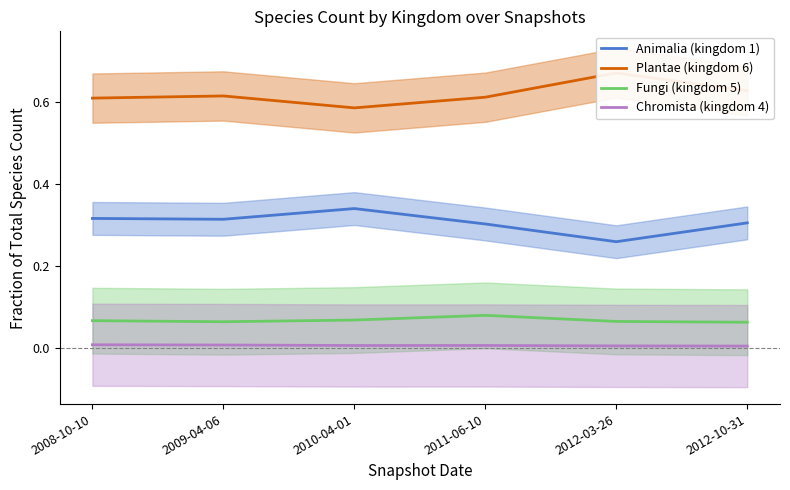

Which series has the widest spread of values?

Plantae (kingdom 6)